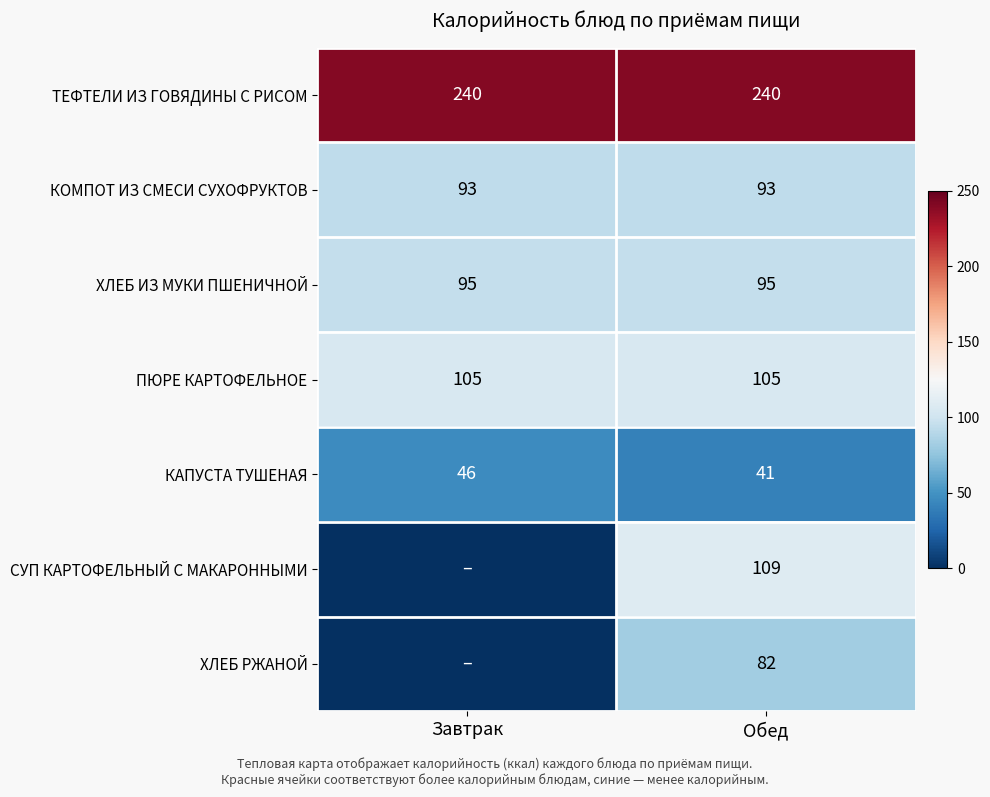

What is the minimum value for ПЮРЕ КАРТОФЕЛЬНОЕ?

105